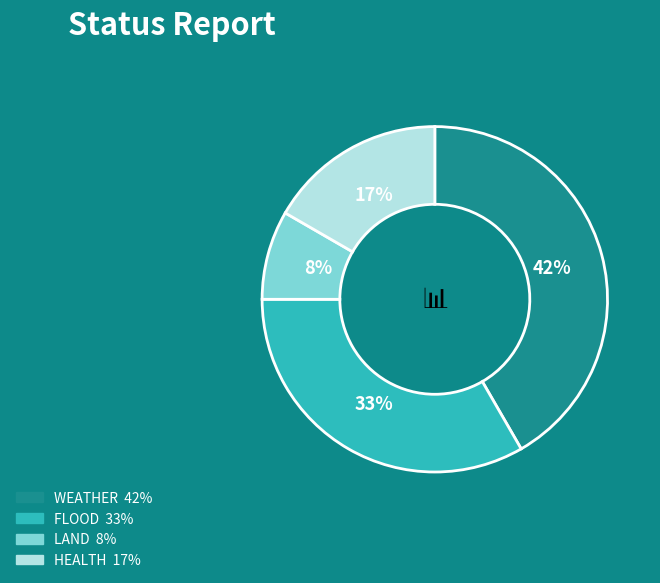

Is there any slice that represents more than half of the pie?

No